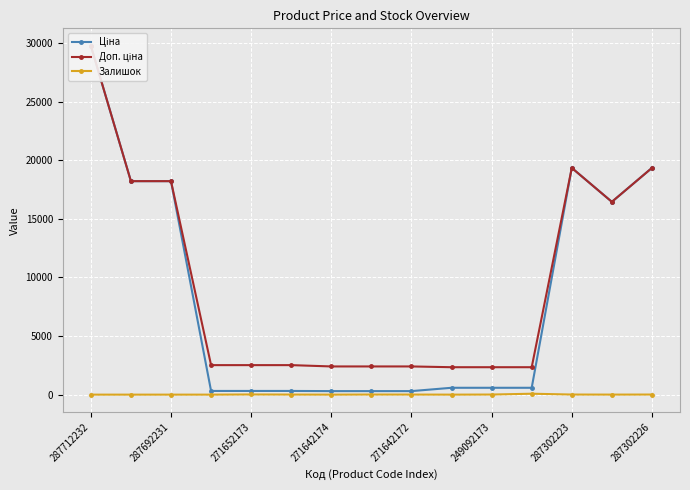

What are all the series names shown in the legend?

Ціна, Доп. ціна, Залишок